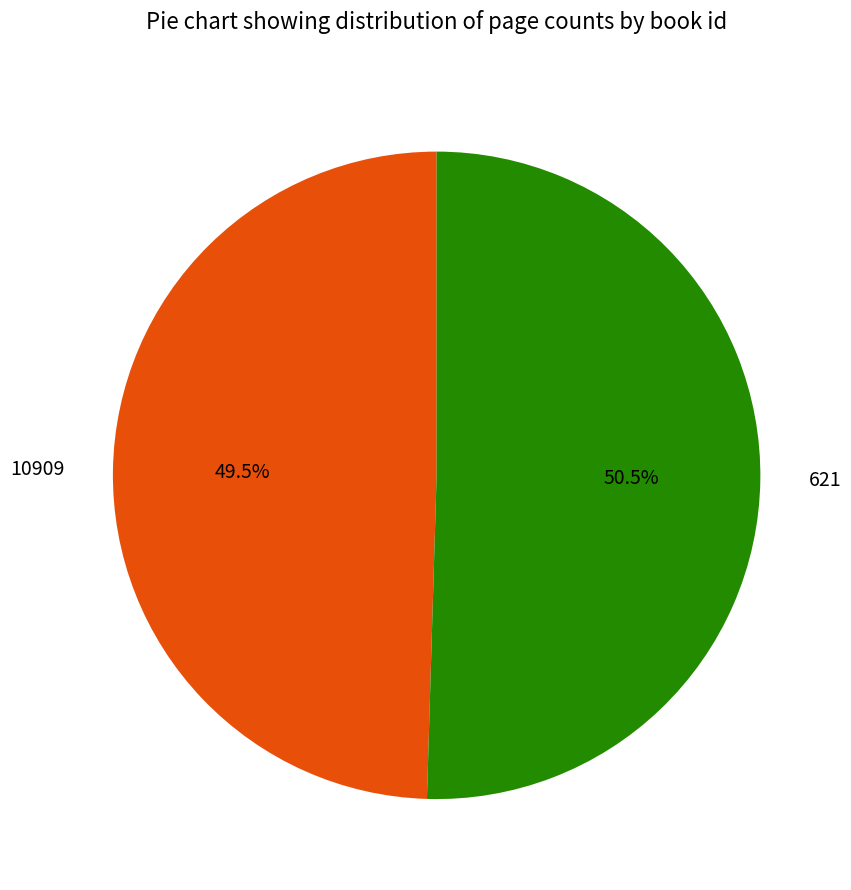

Is there a majority slice in this chart?

Yes